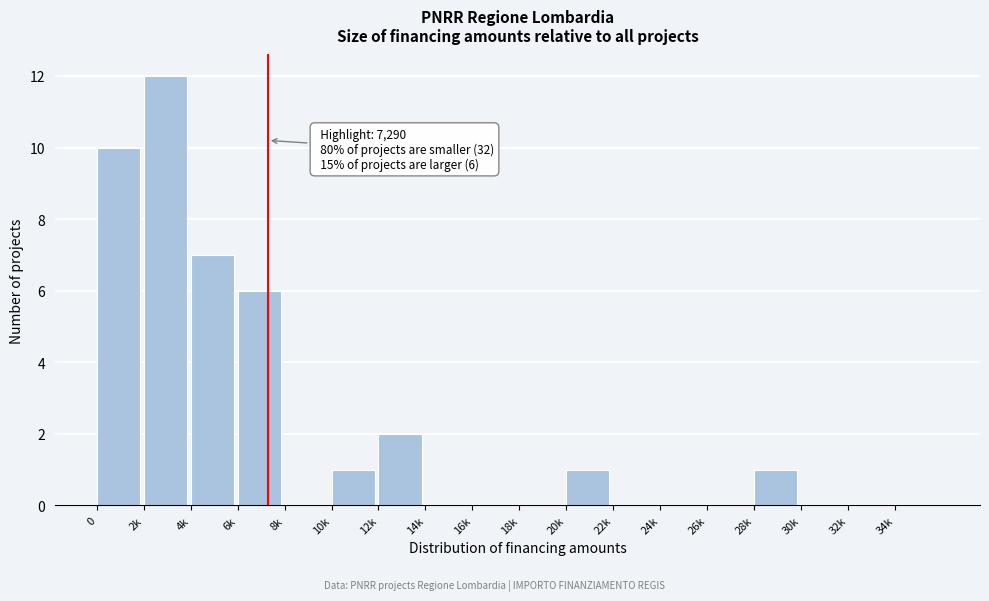

Reading left to right, what are all the values shown in this chart?

0=10	2k=12	4k=7	6k=6	8k=0	10k=1	12k=2	14k=0	16k=0	18k=0	20k=1	22k=0	24k=0	26k=0	28k=1	30k=0	32k=0	34k=0